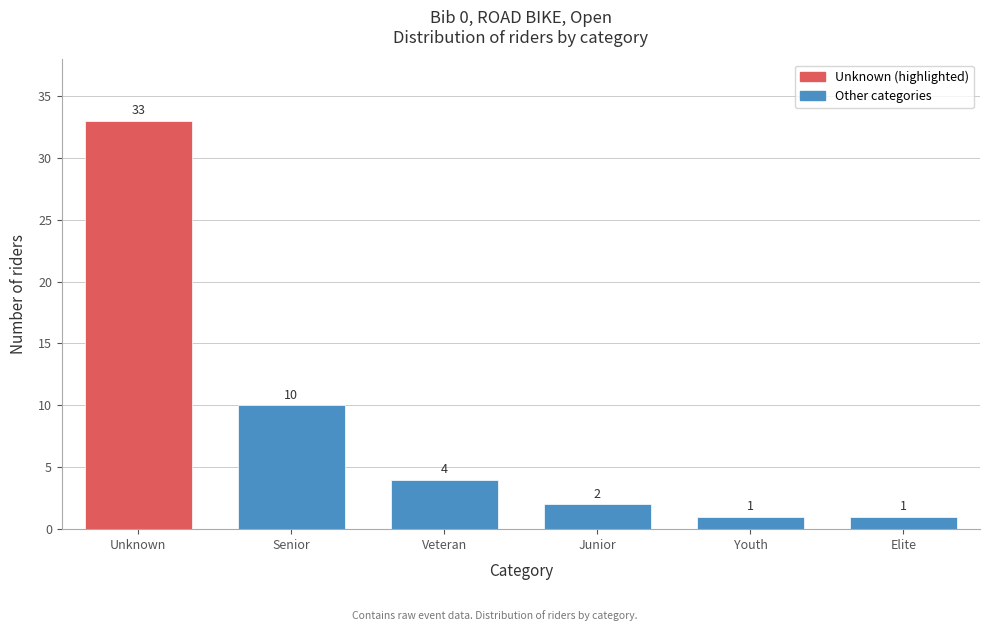

Reading left to right, list all the values displayed in this chart.

Unknown=33	Senior=10	Veteran=4	Junior=2	Youth=1	Elite=1